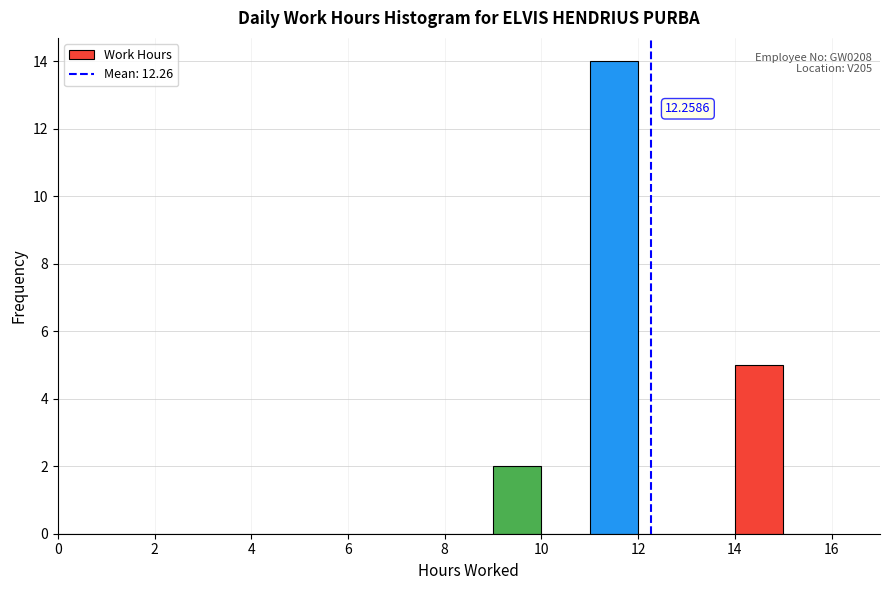

Over which range of the x-axis is the bar tallest?

11 to 12